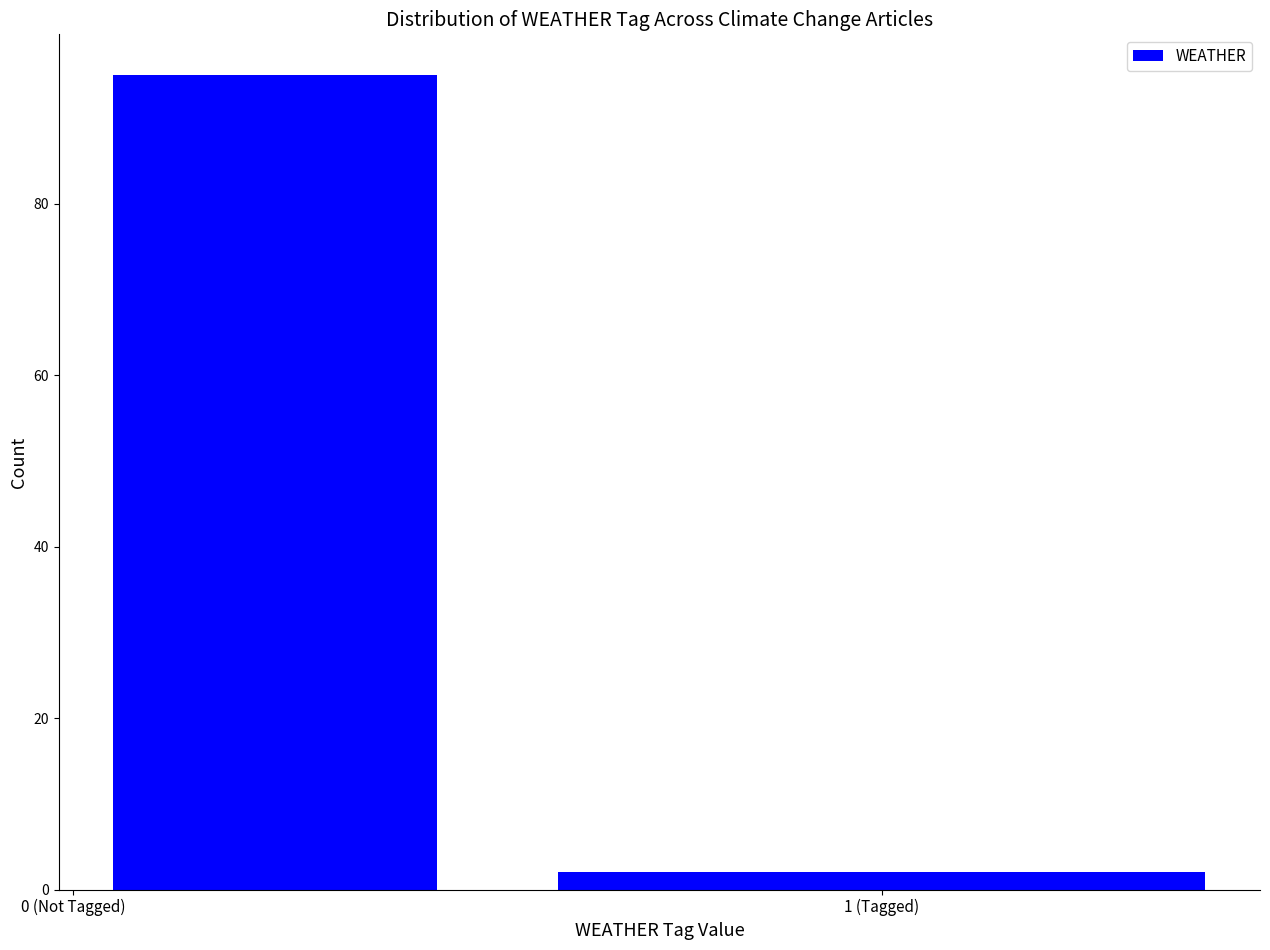

Reading left to right, what are all the values shown in this chart?

0 (Not Tagged)=95	1 (Tagged)=2